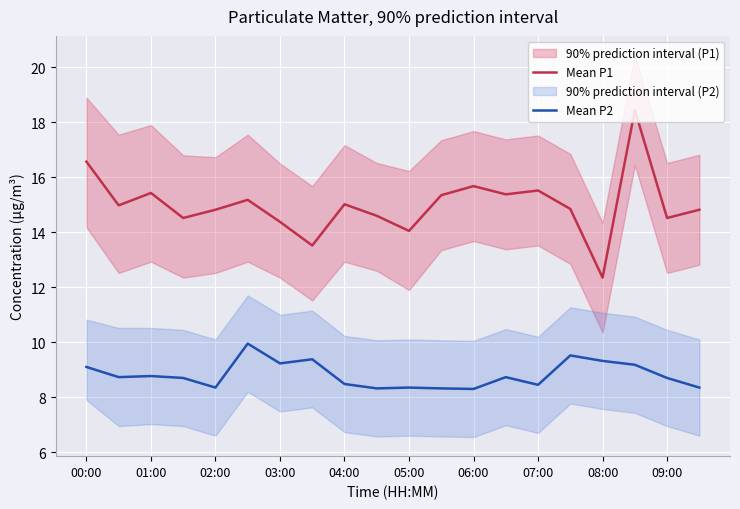

The Mean P1 series shows 3.4 at 07:00. True or false?

False